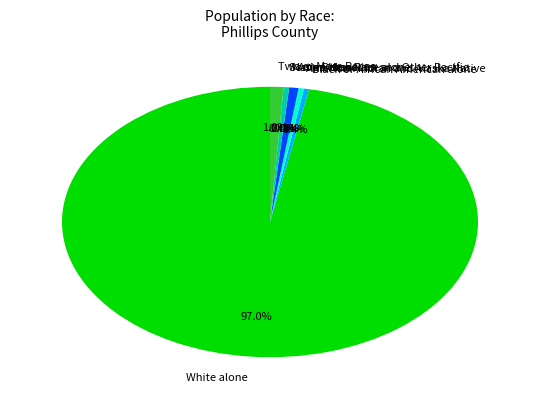

To the nearest percent, what percentage of the pie is White alone?

97%